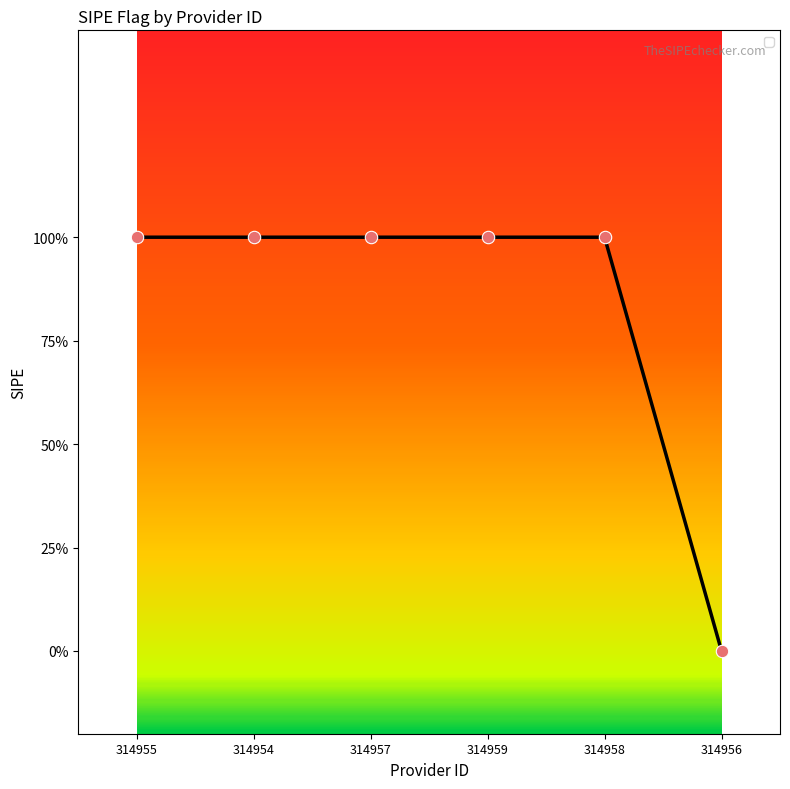

What is the change in value from 314957 to 314956?

-1